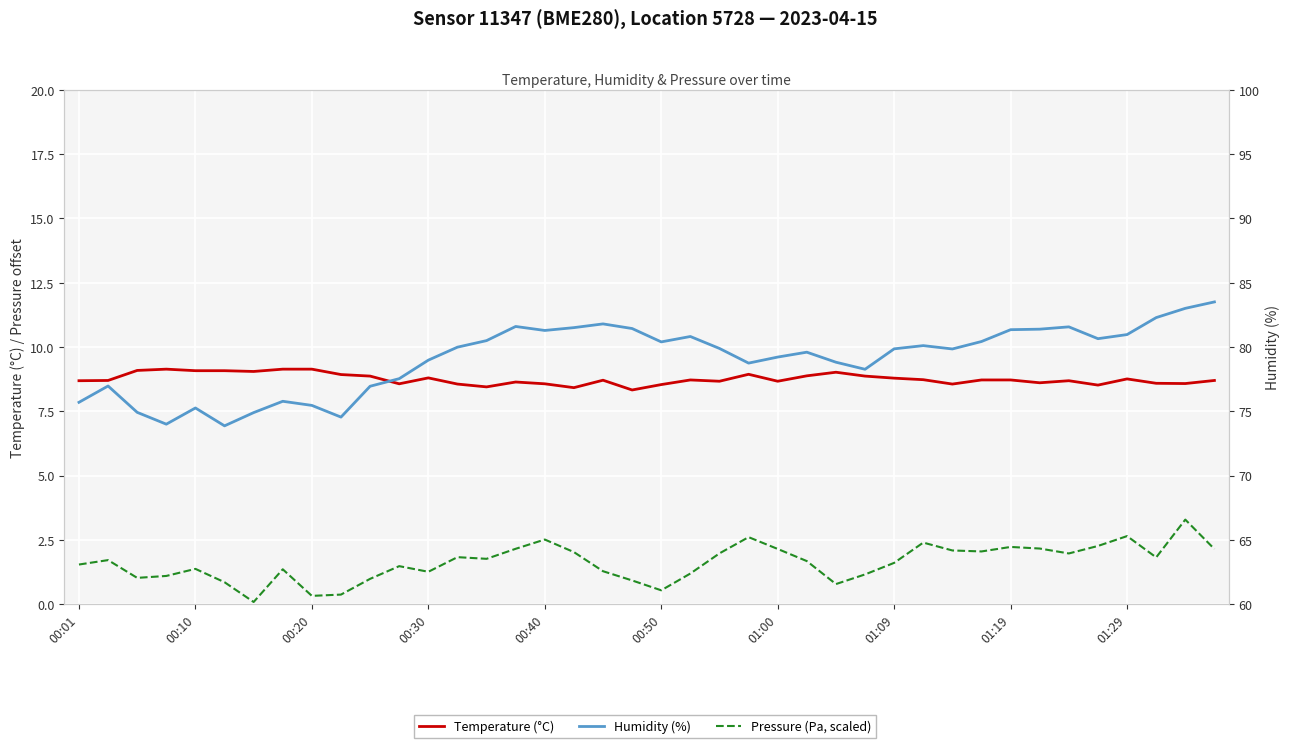

At 21, list the series in order from smallest to largest.

Pressure (Pa, scaled), Temperature (°C), Humidity (%)